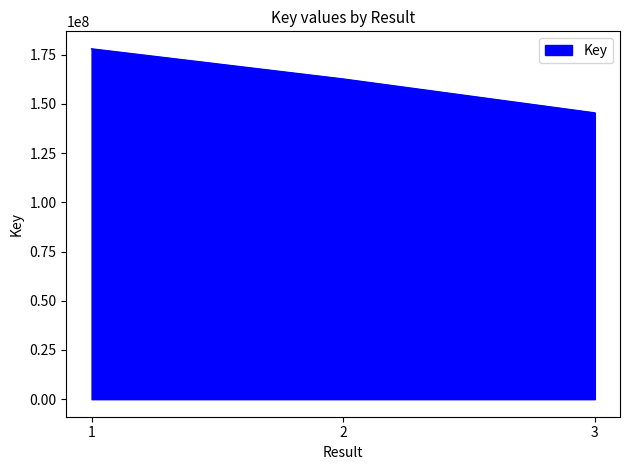

Is it true that the value at 3 is 145403468?

True